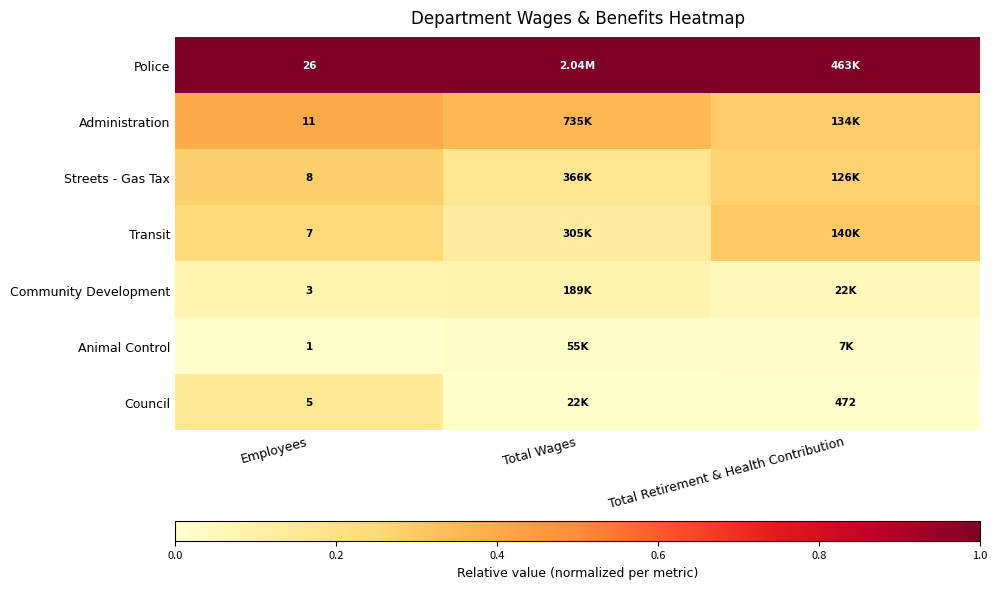

Is the value of Animal Control at Employees greater than the value of Council at Total Retirement & Health Contribution?

No